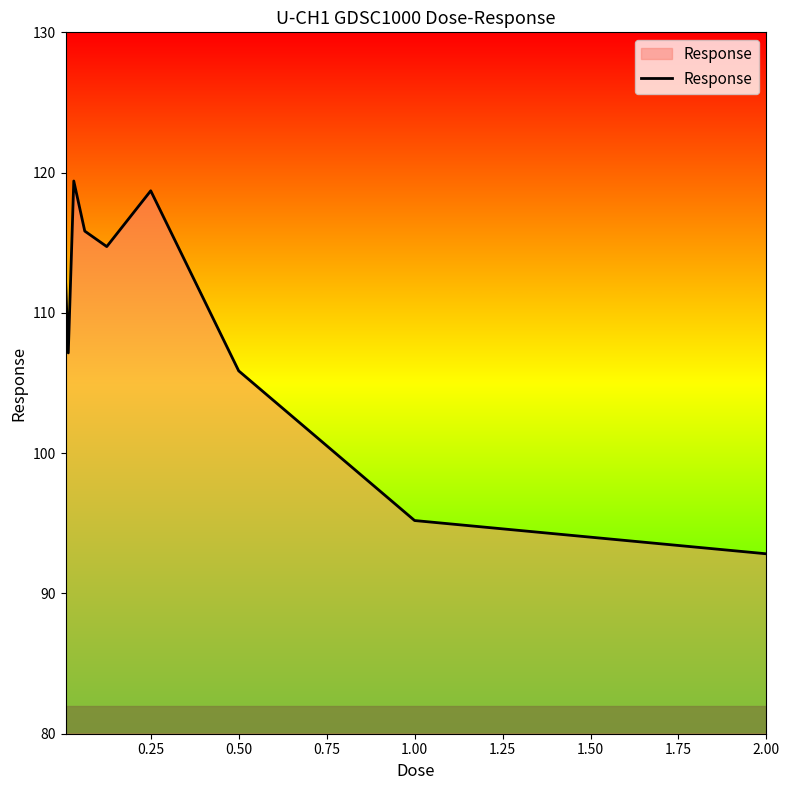

What is the difference between the maximum and minimum values?

26.6